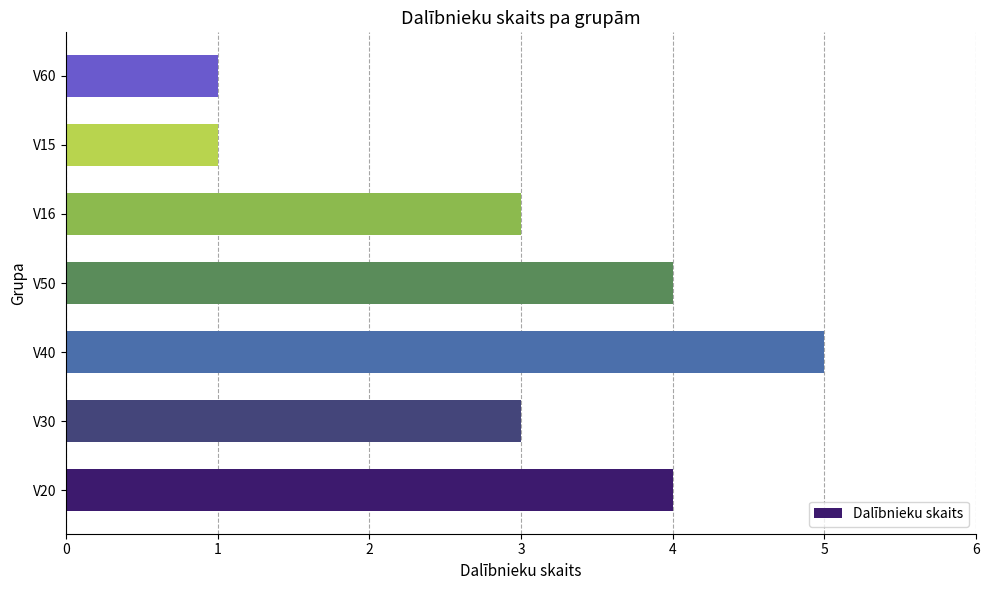

Count the number of data series in this chart.

1